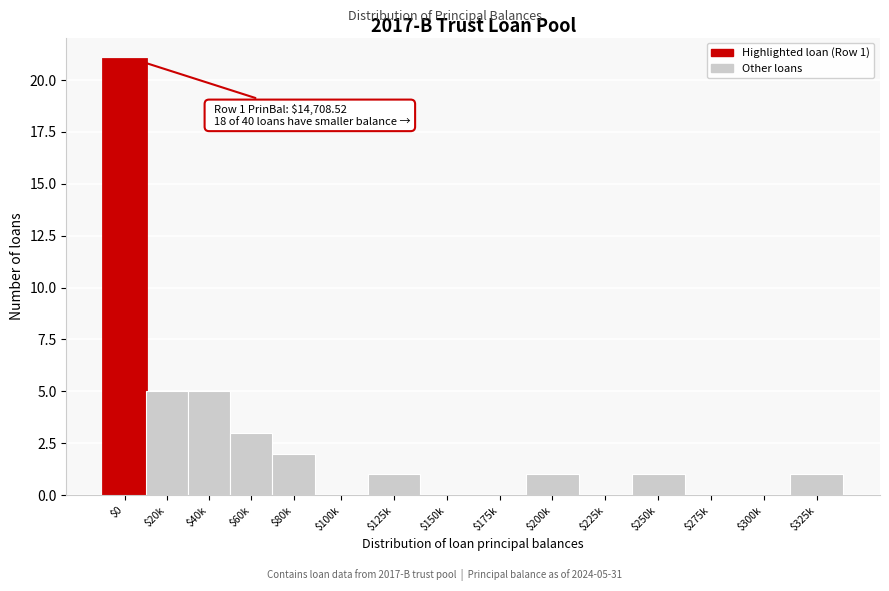

What is the greatest value displayed?

21